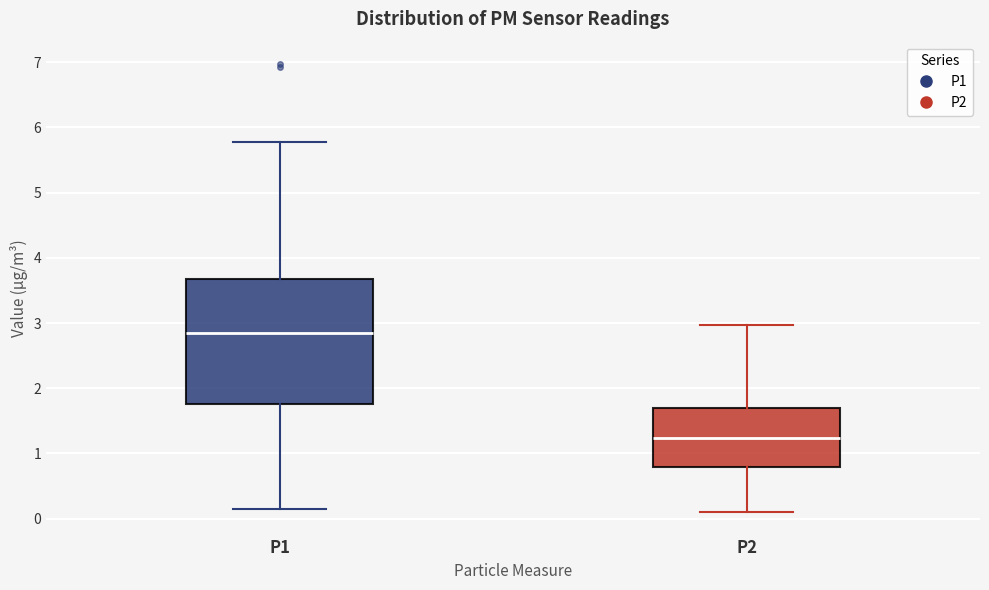

Where is the upper edge of the box for P2 on the y-axis? The values are not printed on the chart, so give them approximately, as read against the axis.

1.7